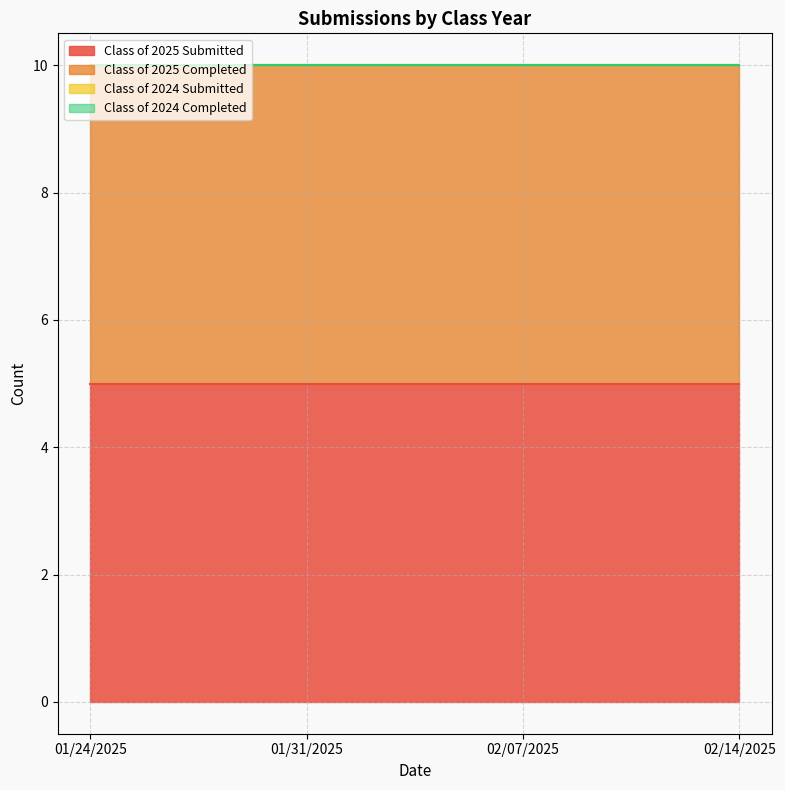

Which series has the widest spread of values?

Class of 2025 Submitted